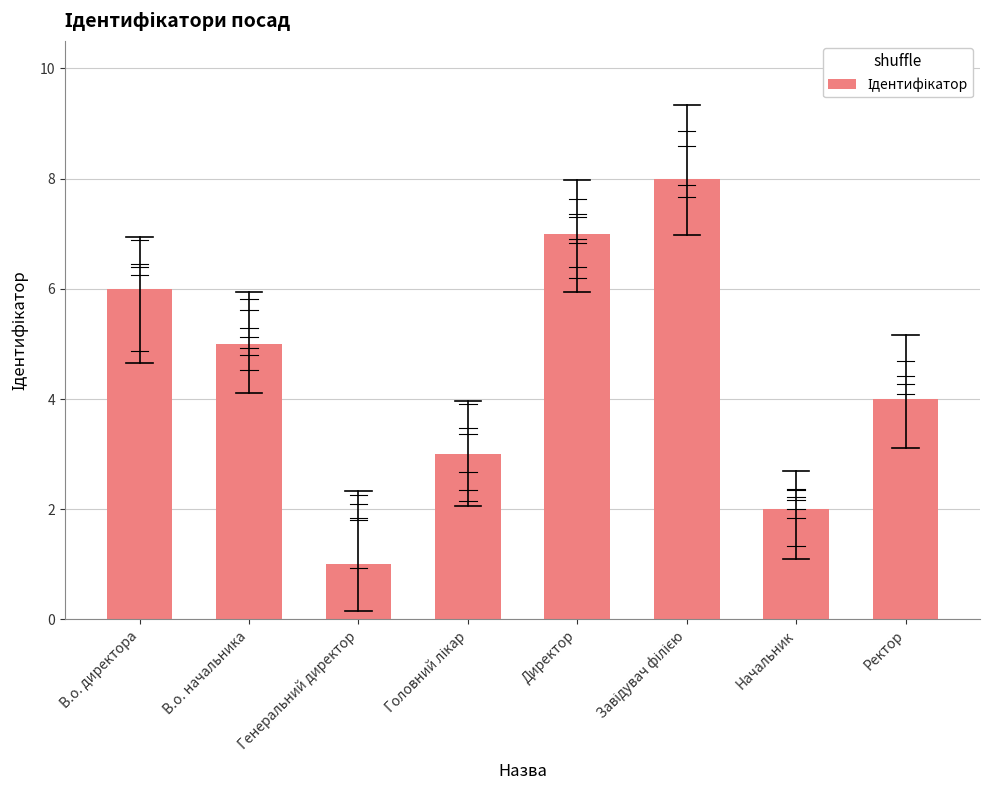

Which label corresponds to the smallest value in the chart?

Генеральний директор